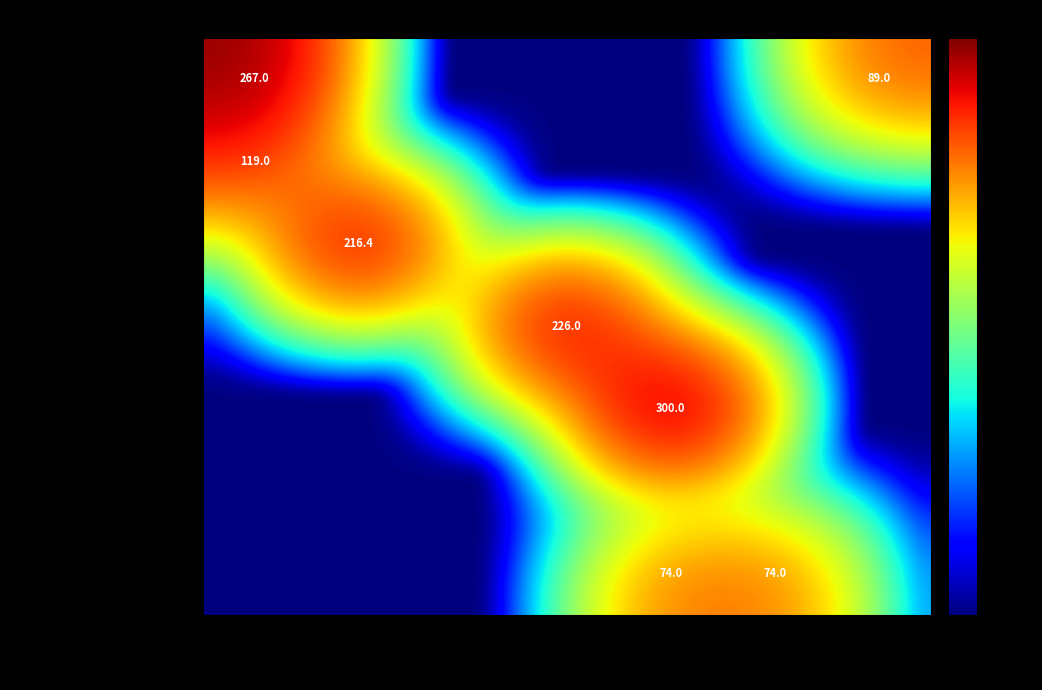

Is the value of каша геркулесовая at Завтрак 2 каша greater than the value of плов с курицы at Хлеб ржаной?

Yes